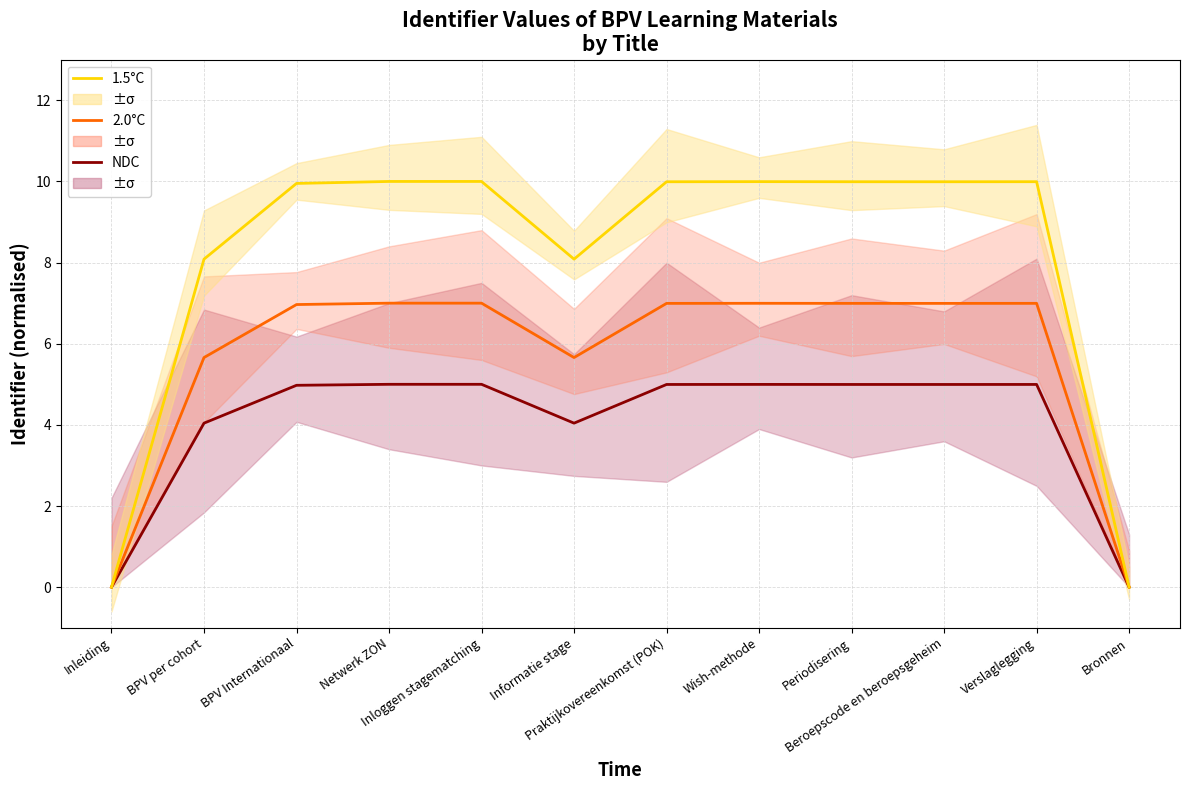

Which category has the highest value in the 2.0°C series?

Inloggen stagematching